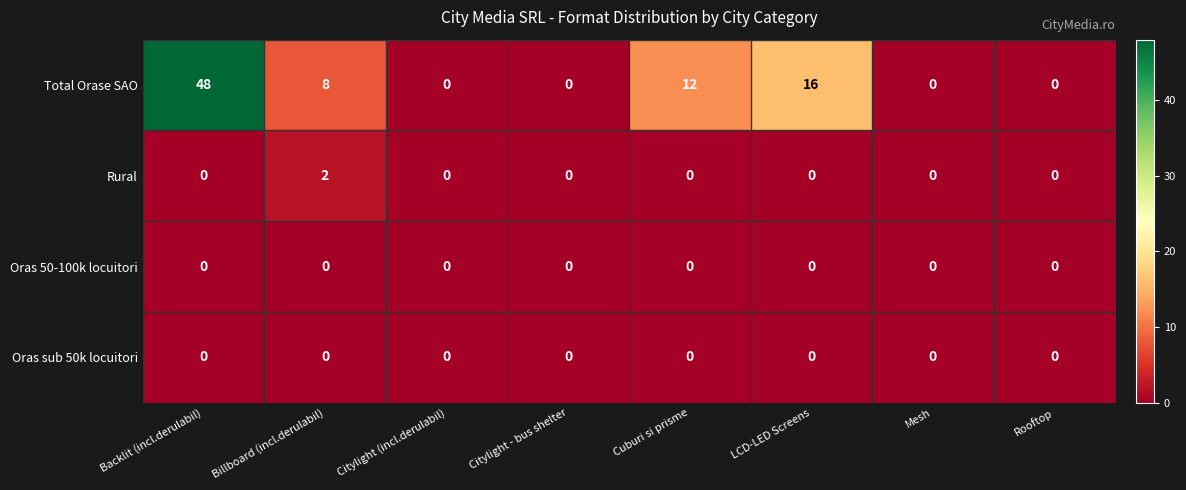

At which label does Total Orase SAO reach its peak?

Backlit (incl.derulabil)